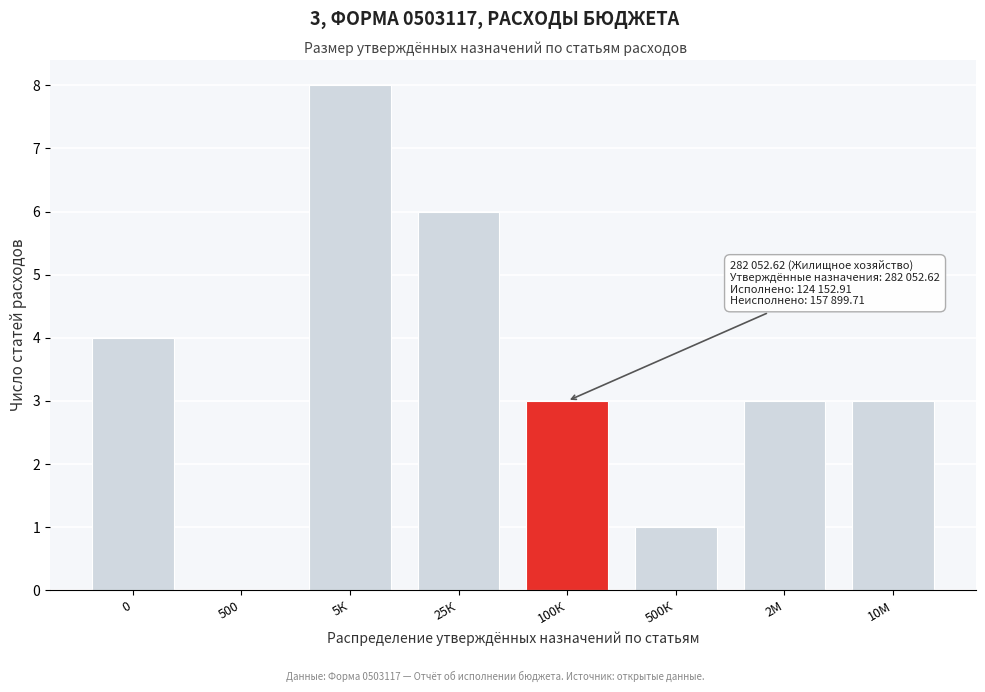

Reading left to right, extract all data points from this chart.

0=4	500=0	5К=8	25К=6	100К=3	500К=1	2М=3	10М=3